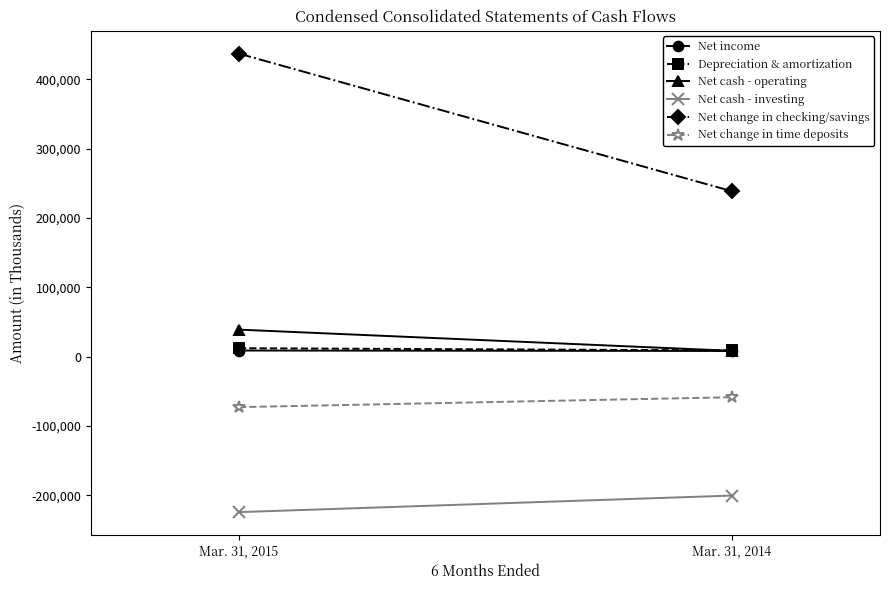

At which label is Net income closest to 8461?

Mar. 31, 2015